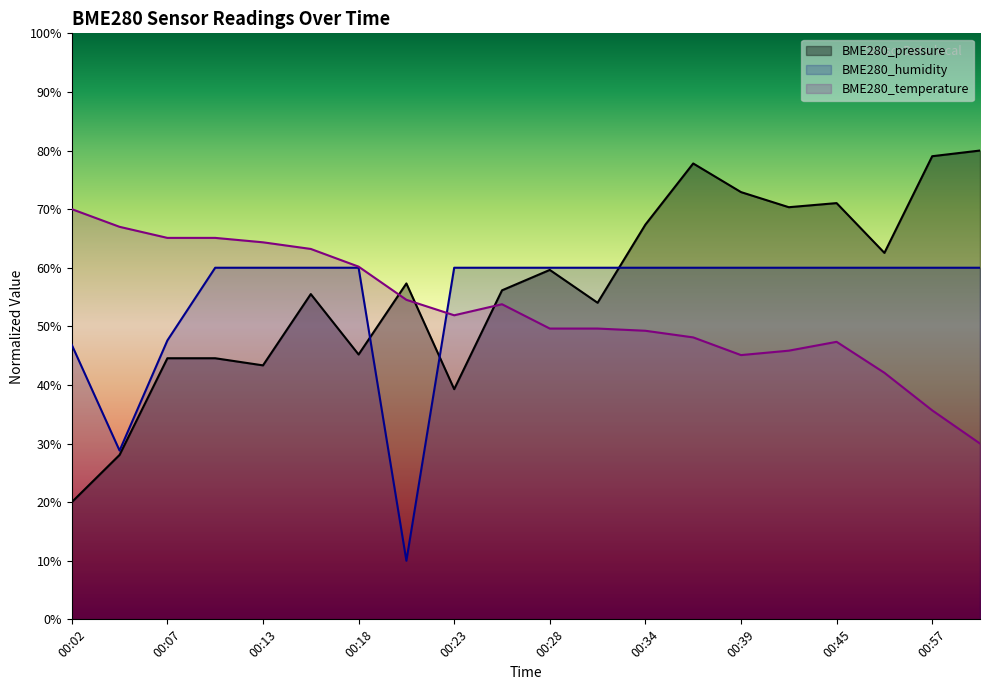

What is the average value of the BME280_humidity series?

0.5